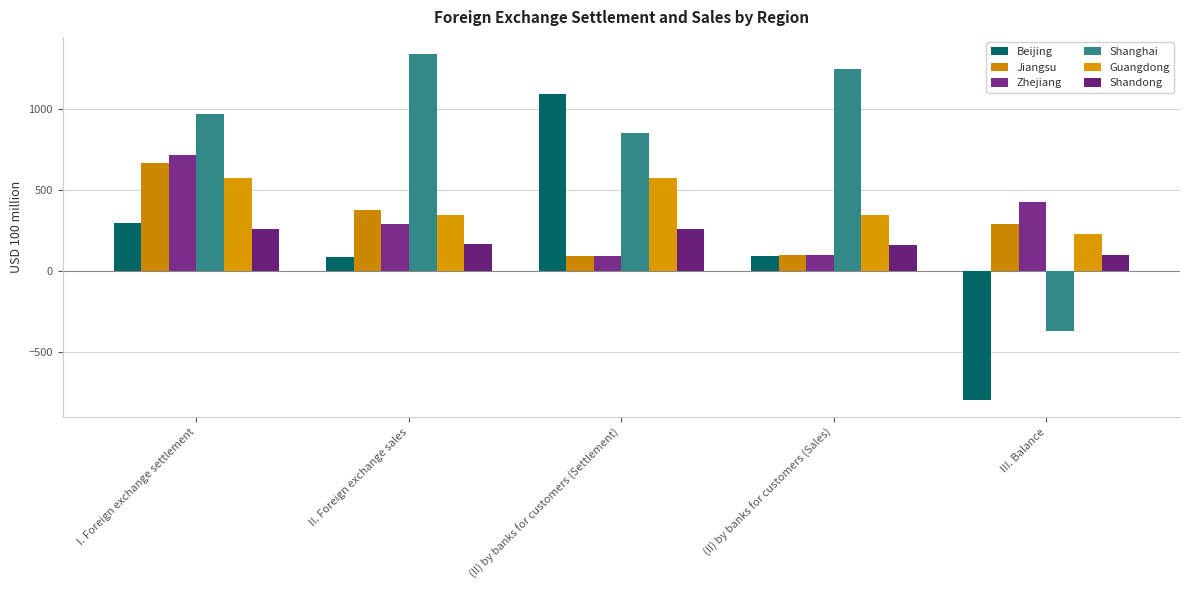

List the series in order of their peak value, lowest first.

Shandong, Guangdong, Jiangsu, Zhejiang, Beijing, Shanghai